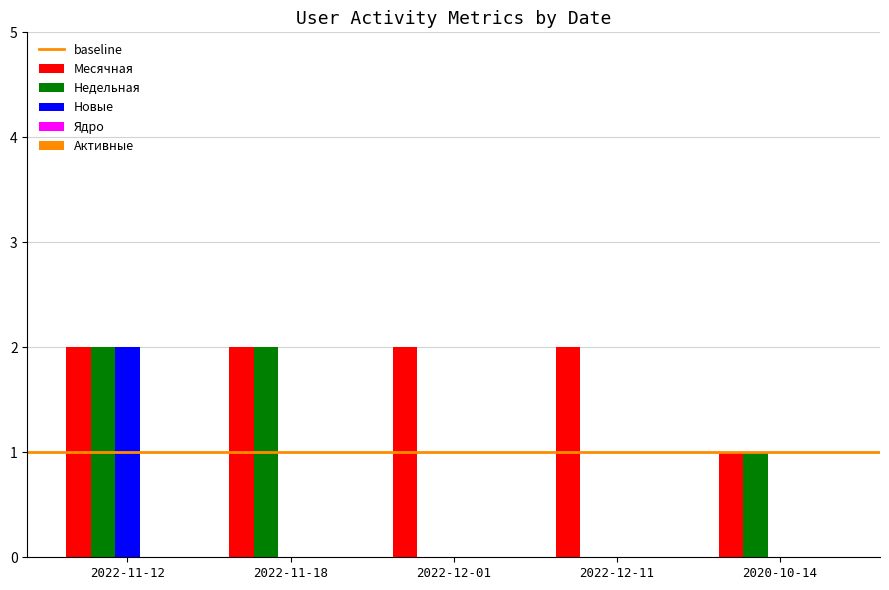

What is the sum of all Недельная values?

5